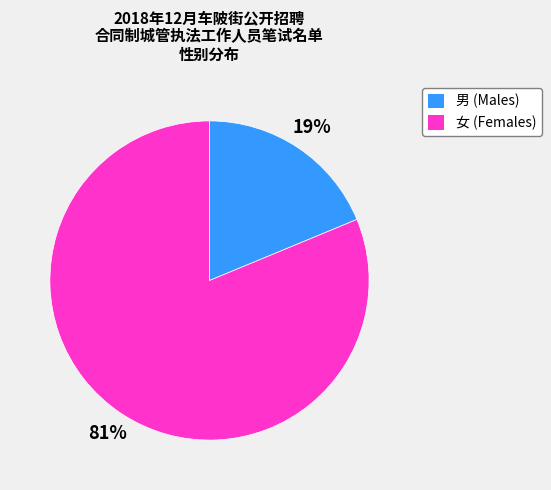

To the nearest percent, what portion does 男 represent?

19%